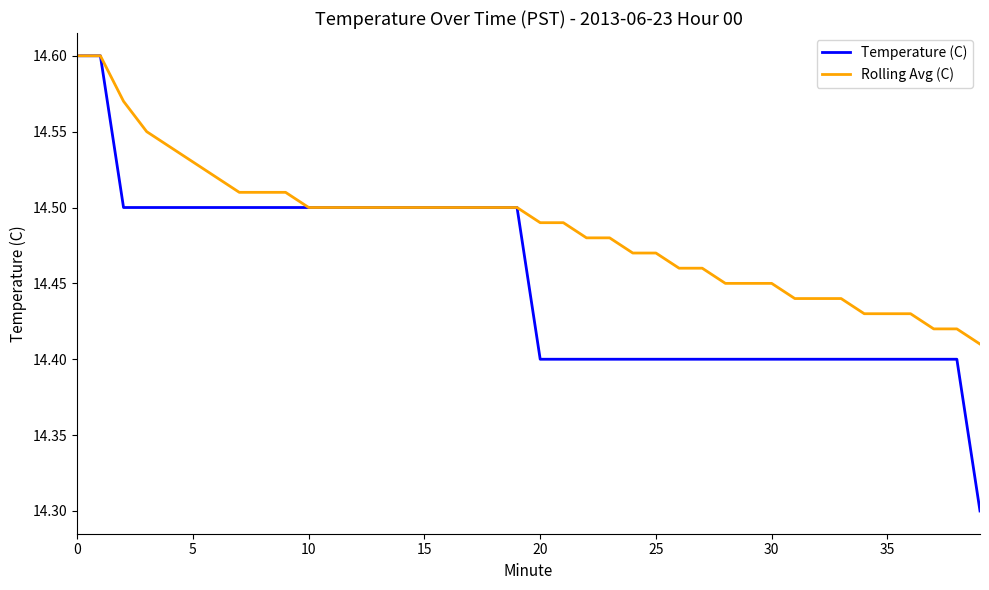

Which series has the largest total across all categories?

Rolling Avg (C)